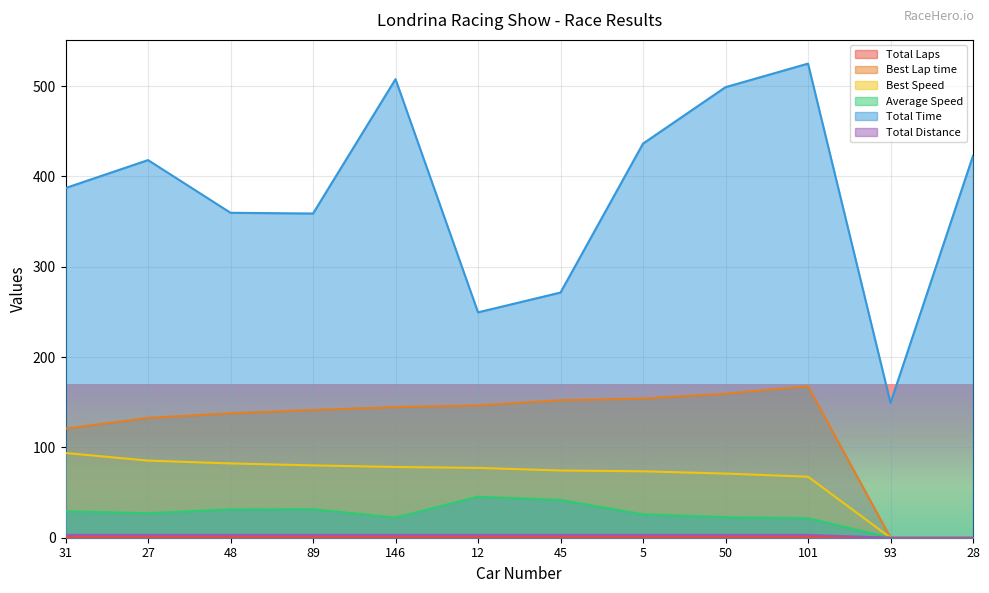

Is the value of Average Speed at 48 greater than the value of Total Distance at 48?

Yes